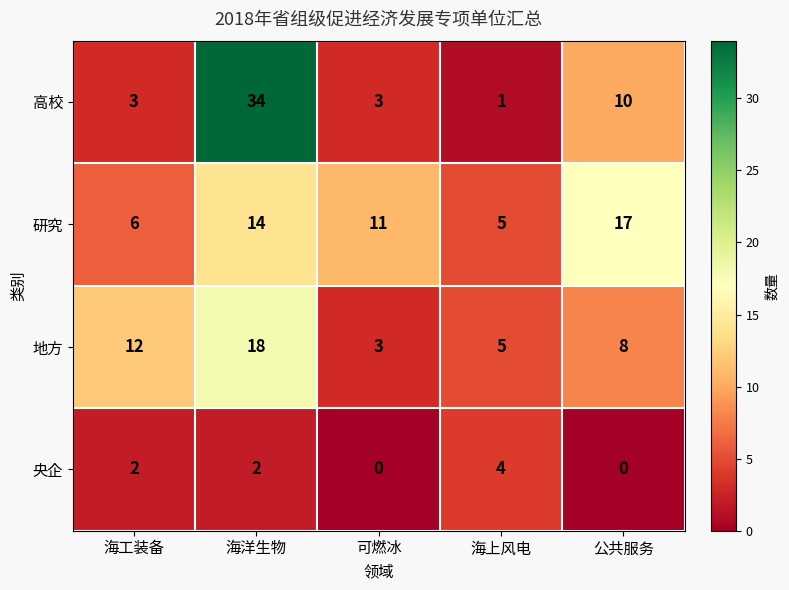

Reading left to right, extract all data points from this chart.

高校: 海工装备=3	海洋生物=34	可燃冰=3	海上风电=1	公共服务=10
研究: 海工装备=6	海洋生物=14	可燃冰=11	海上风电=5	公共服务=17
地方: 海工装备=12	海洋生物=18	可燃冰=3	海上风电=5	公共服务=8
央企: 海工装备=2	海洋生物=2	可燃冰=0	海上风电=4	公共服务=0